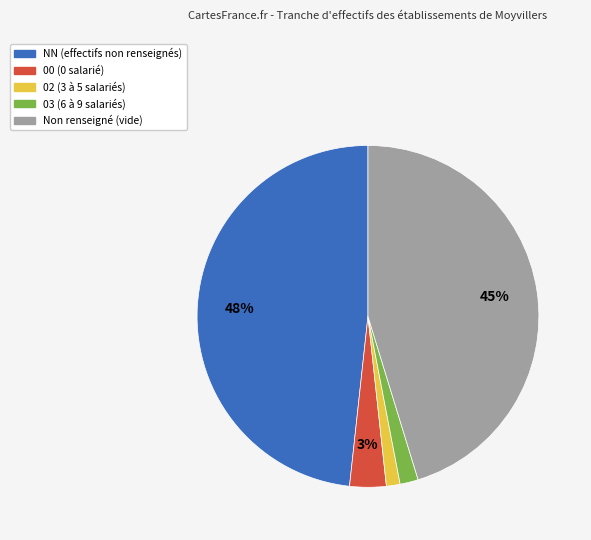

Is there a majority slice in this chart?

No